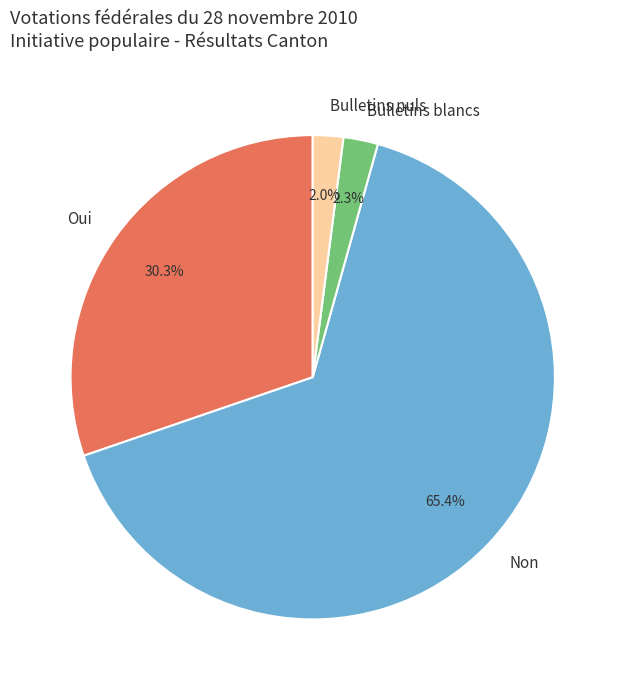

Is Bulletins blancs the majority of the pie?

No